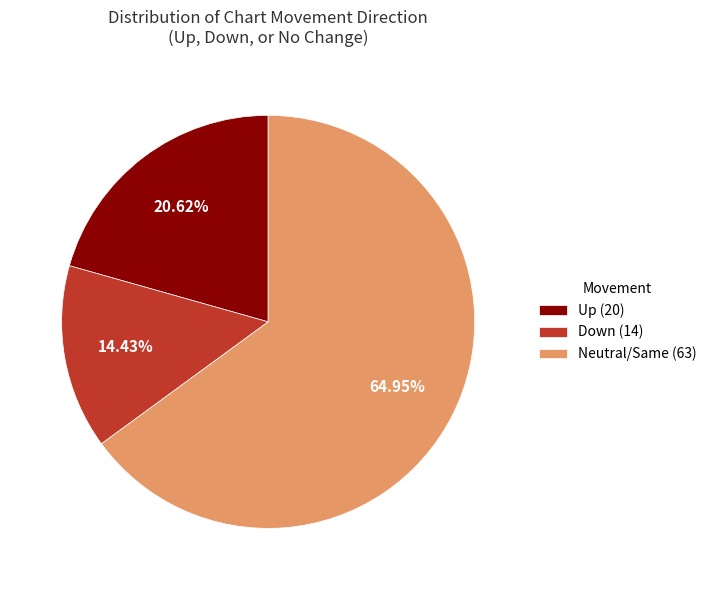

How many slices are in this pie chart?

3